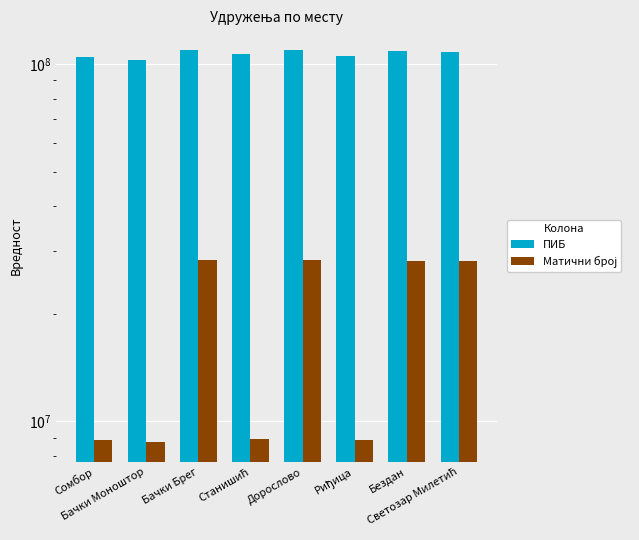

How many bars are there in each group?

2